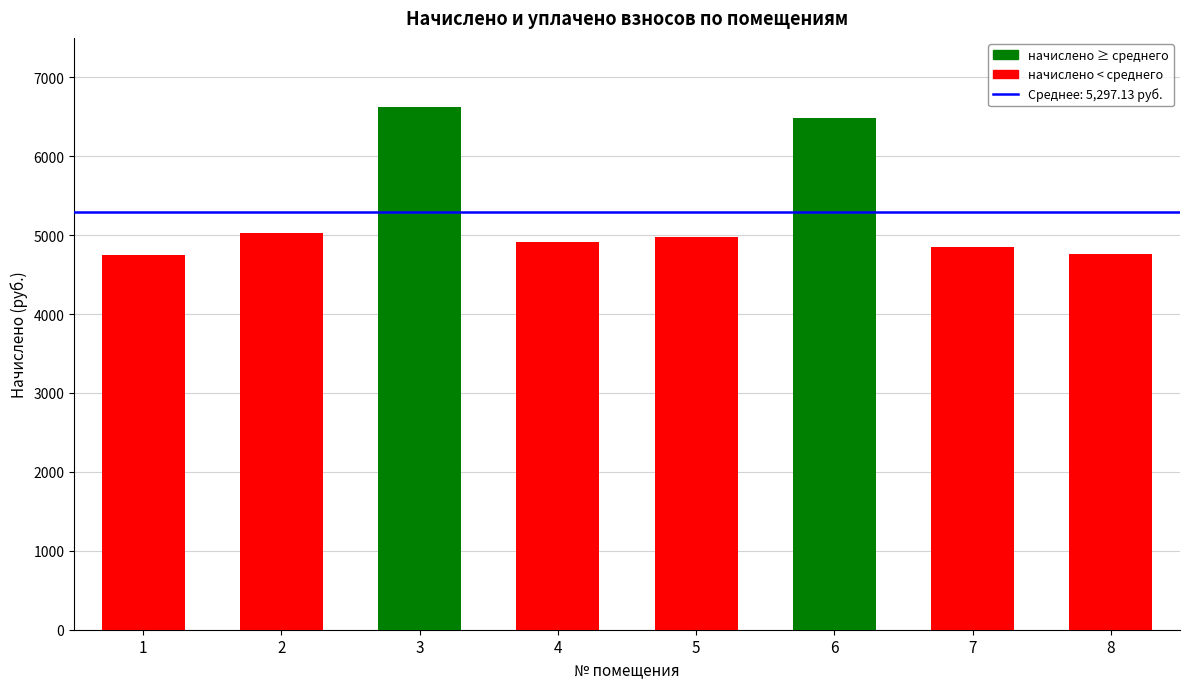

What is the difference between the second highest and second lowest values?

1726.4